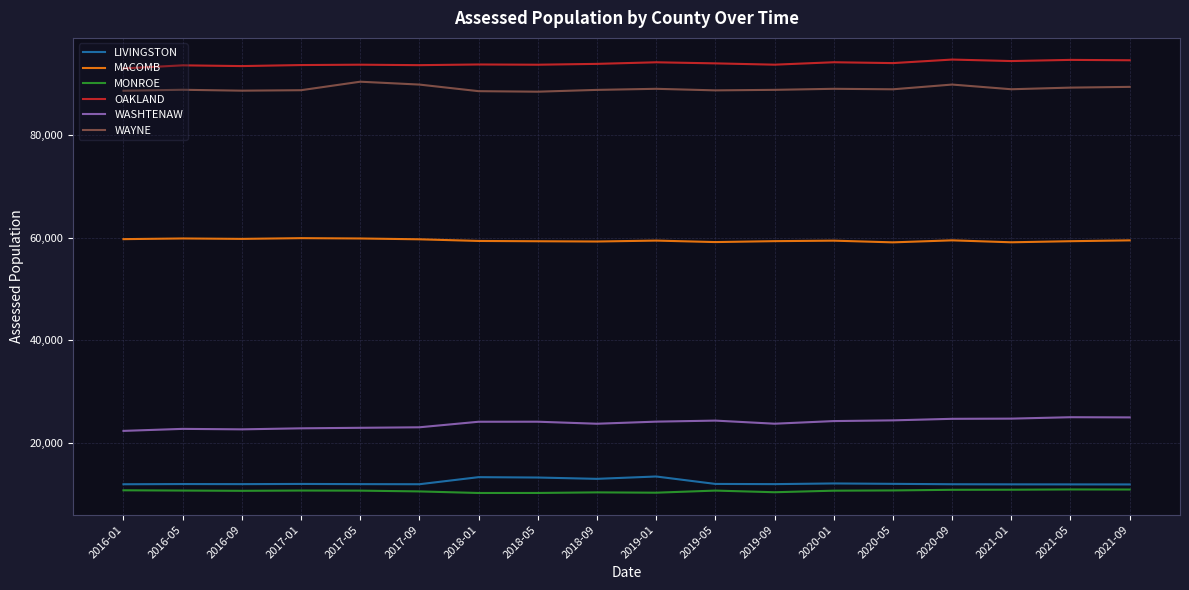

What is the highest value of the MONROE series?

10867